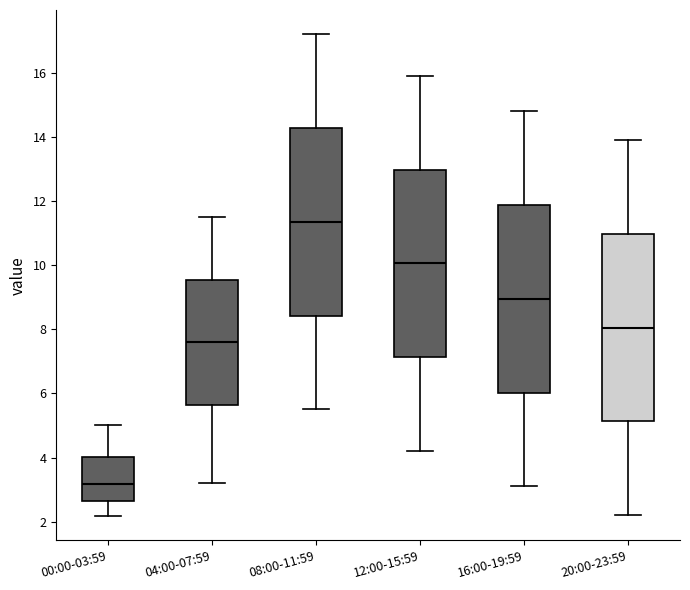

Reading left to right, transcribe this box plot: for each box, give where its median line is, the range the box spans, and where its two whiskers end, as read against the y-axis. The values are not printed on the chart, so give them approximately, as read against the axis.

00:00-03:59: median 3.2, box 2.6 to 4.0, whiskers 2.2 to 5.0
04:00-07:59: median 7.6, box 5.6 to 9.6, whiskers 3.2 to 11.6
08:00-11:59: median 11.4, box 8.4 to 14.2, whiskers 5.6 to 17.2
12:00-15:59: median 10.0, box 7.2 to 13.0, whiskers 4.2 to 16.0
16:00-19:59: median 9.0, box 6.0 to 11.8, whiskers 3.2 to 14.8
20:00-23:59: median 8.0, box 5.2 to 11.0, whiskers 2.2 to 14.0